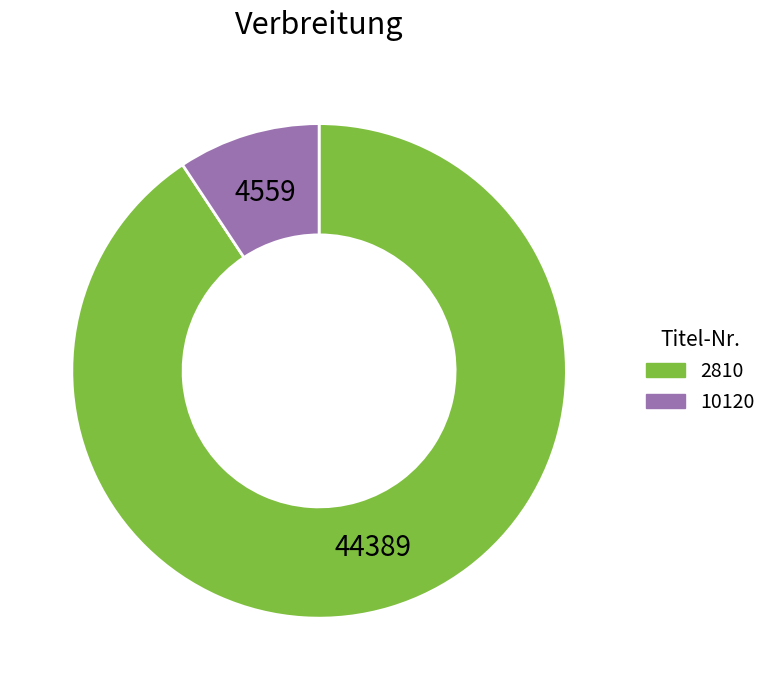

Count the number of slices in the pie.

2